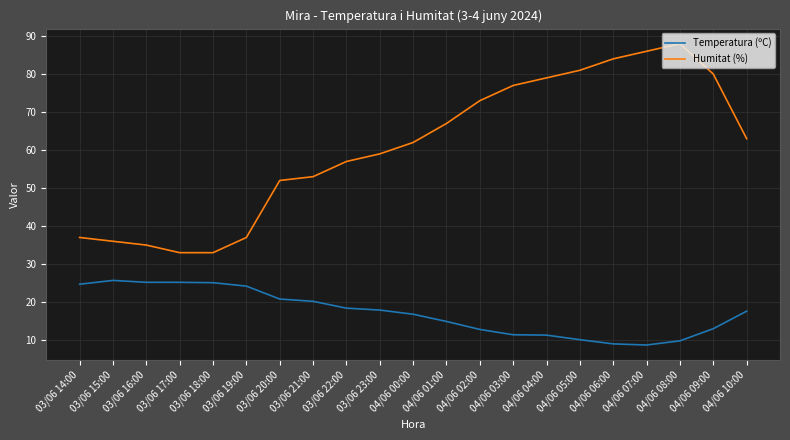

How many interior local peaks does the Humitat (%) series have?

1